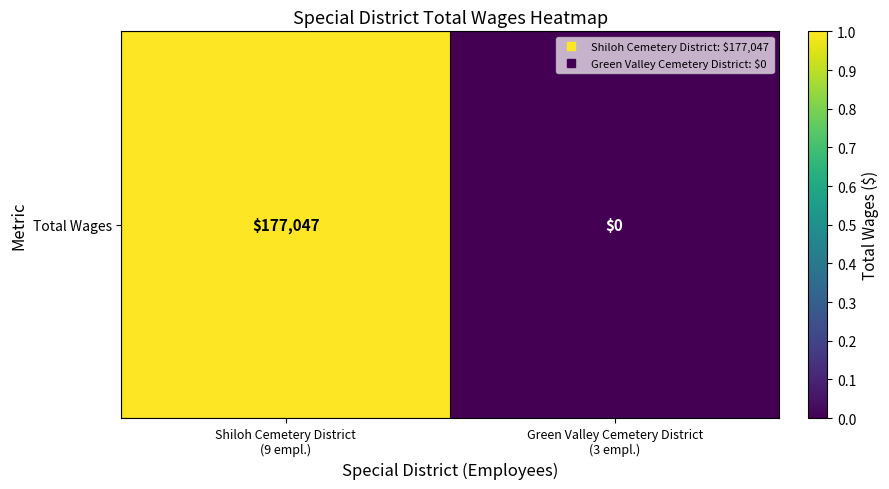

What is the greatest value displayed?

177047